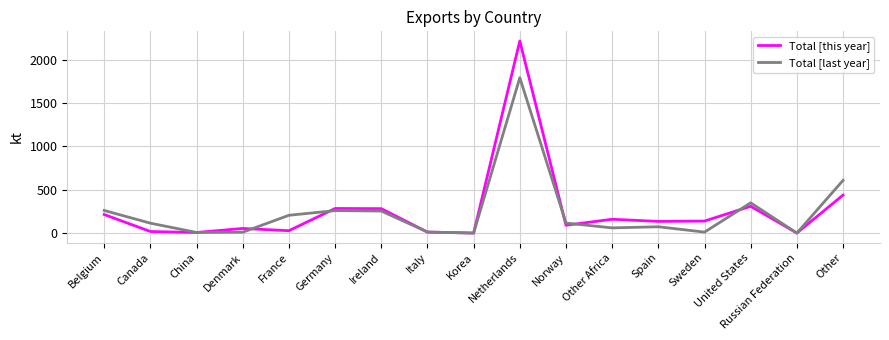

The Total [last year] series shows 115.5 at Norway. True or false?

True